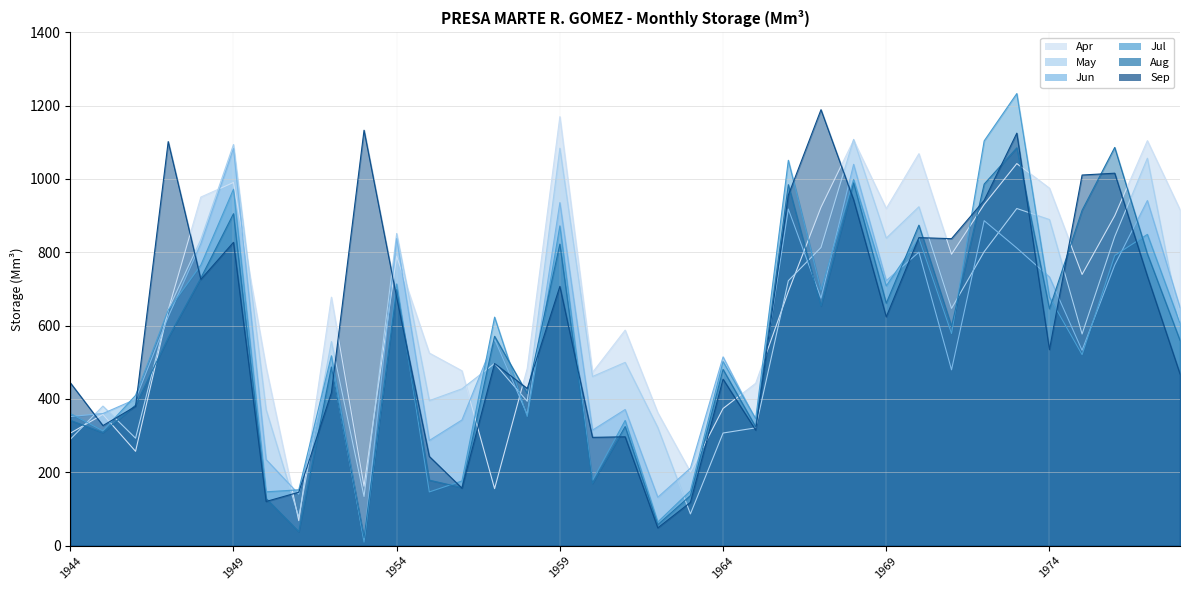

How many times do Jun and Jul cross each other?

13